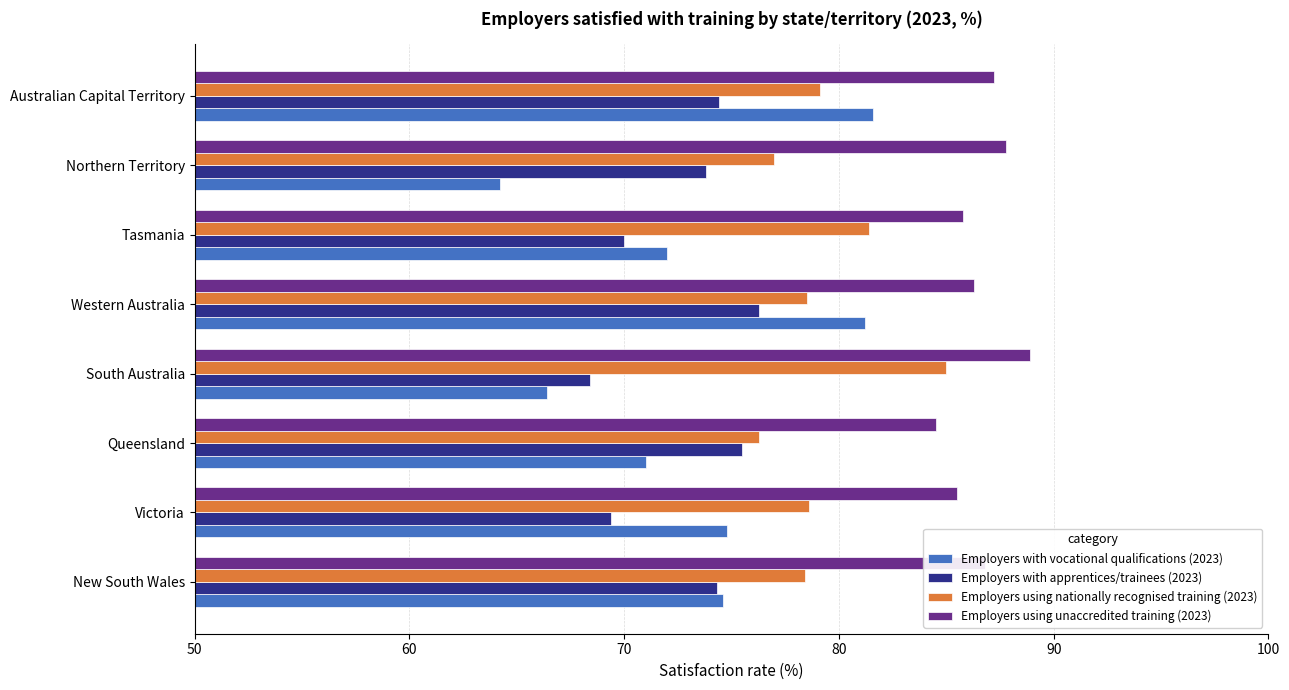

Which series has the largest total across all categories?

Employers using unaccredited training (2023)